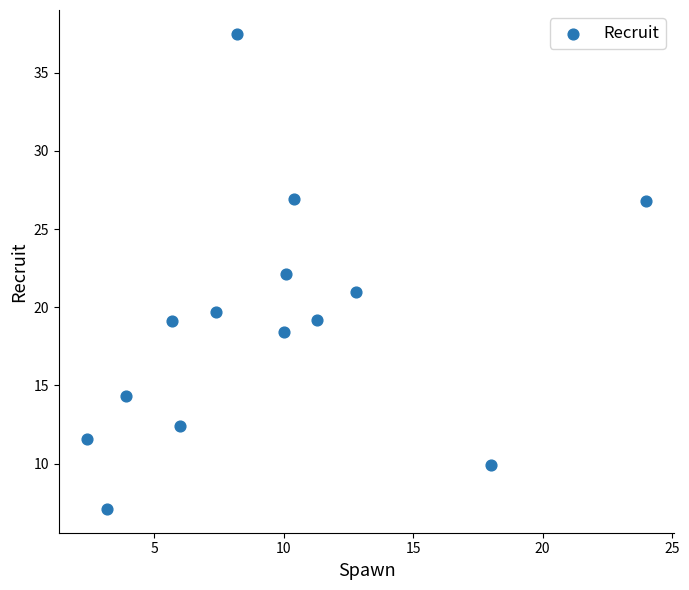

What is the range of X values (max minus min)?

21.6